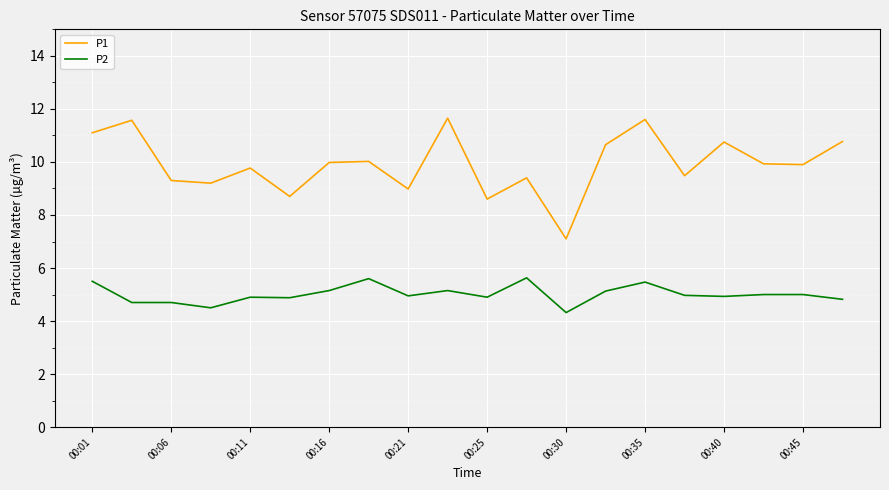

What is the sum of all P2 values?

100.2